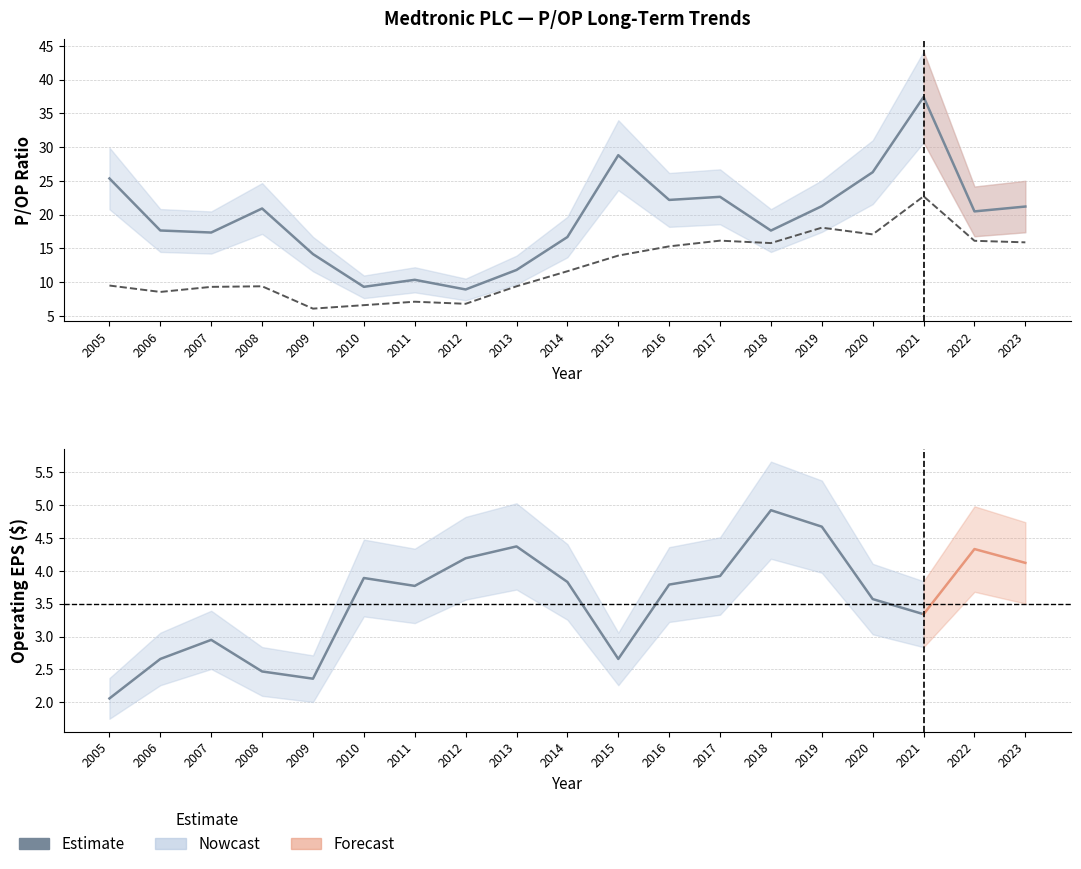

What is the maximum value for P/OP?

37.4